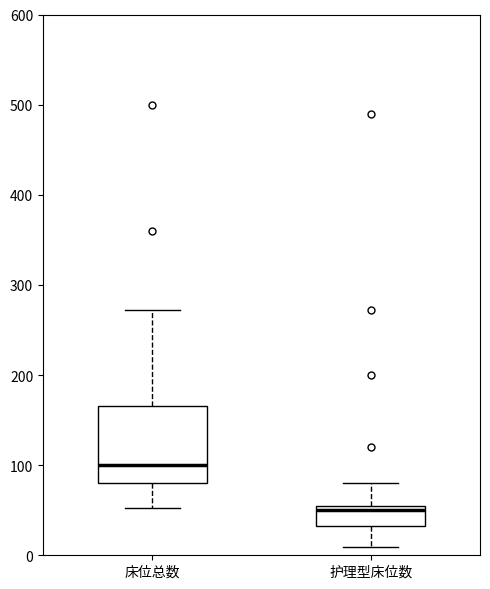

Reading left to right, transcribe this box plot: for each box, give where its median line is, the range the box spans, and where its two whiskers end, as read against the y-axis. The values are not printed on the chart, so give them approximately, as read against the axis.

床位总数: median 100, box 80 to 170, whiskers 50 to 270
护理型床位数: median 50, box 30 to 60, whiskers 10 to 80